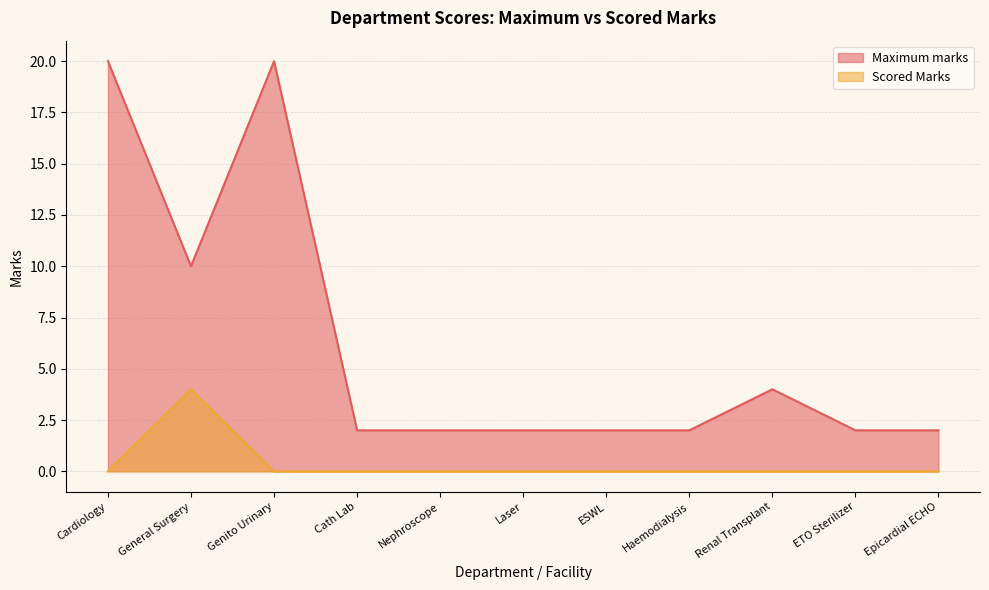

In Scored Marks, how many points are higher than both neighbors (excluding endpoints)?

1